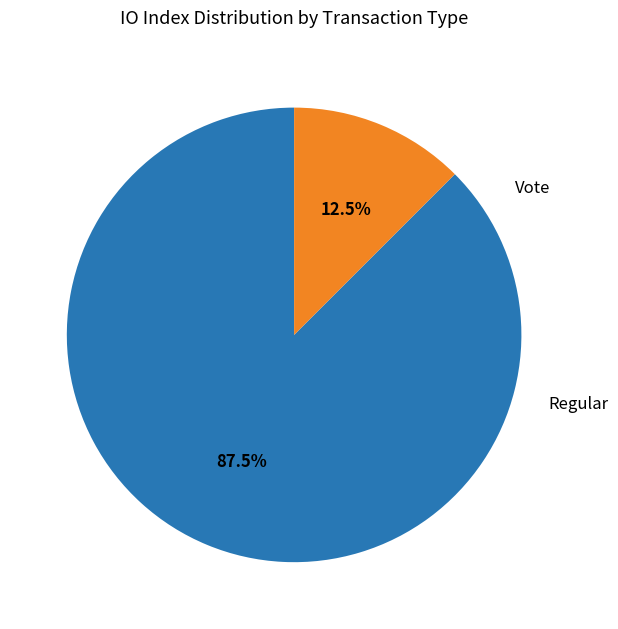

Is there a majority slice in this chart?

Yes